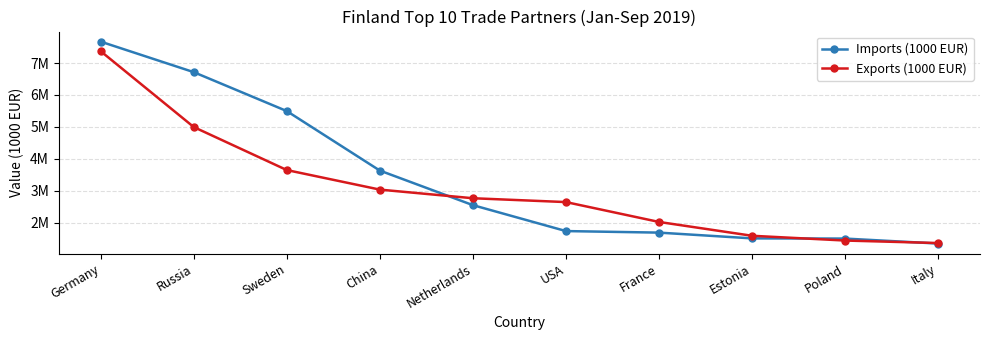

At how many categories does at least one series exceed 5175030?

3